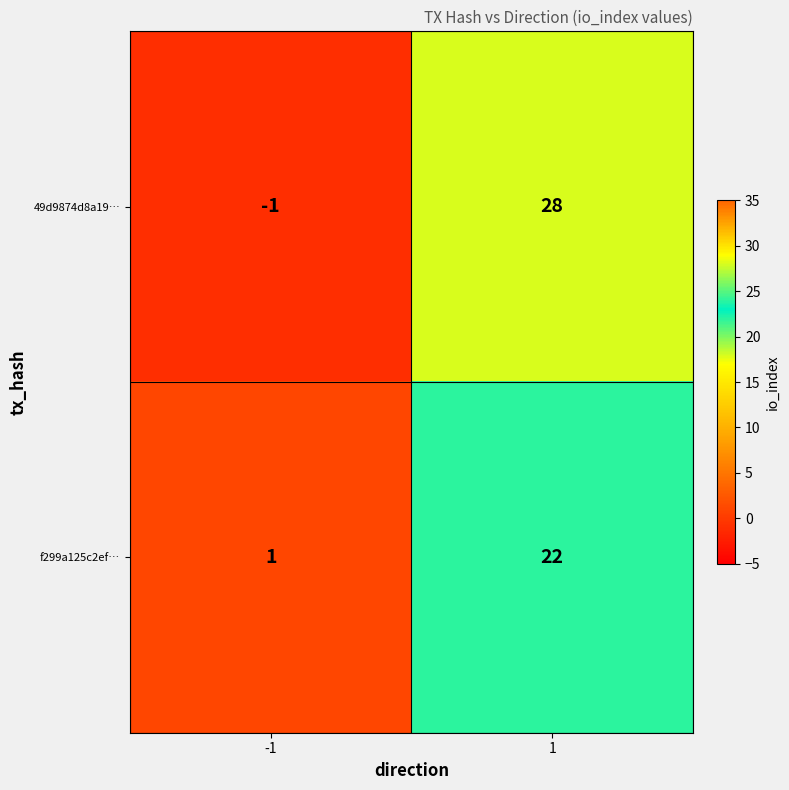

List the series in order of their peak value, lowest first.

f299a125c2ef…, 49d9874d8a19…